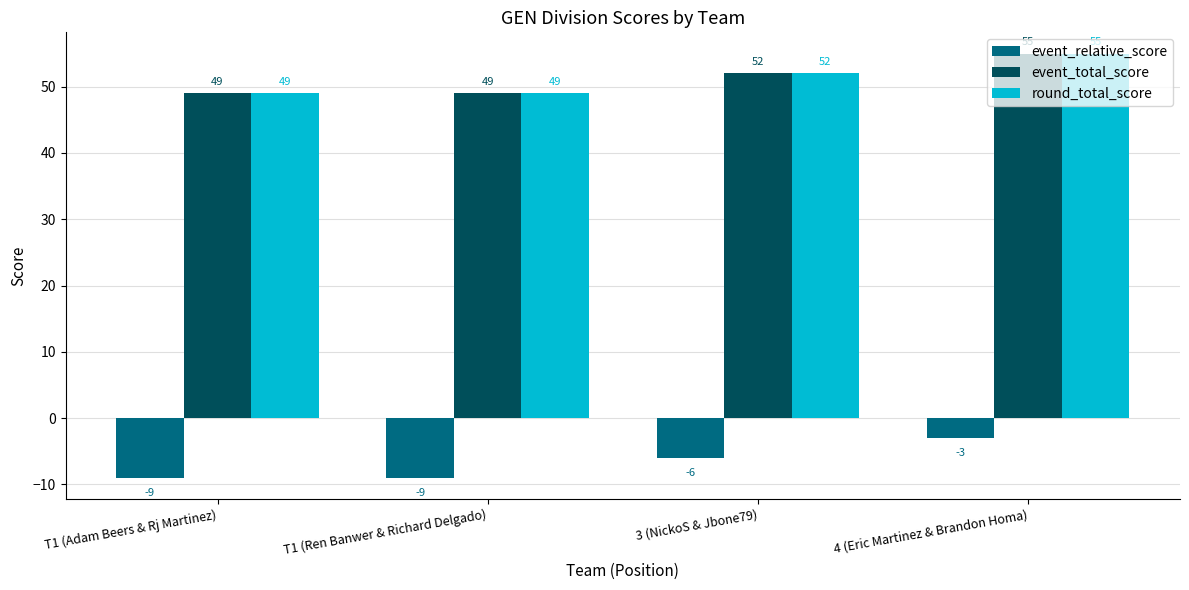

What value does the event_relative_score series have at 4 (Eric Martinez & Brandon Homa)?

-3